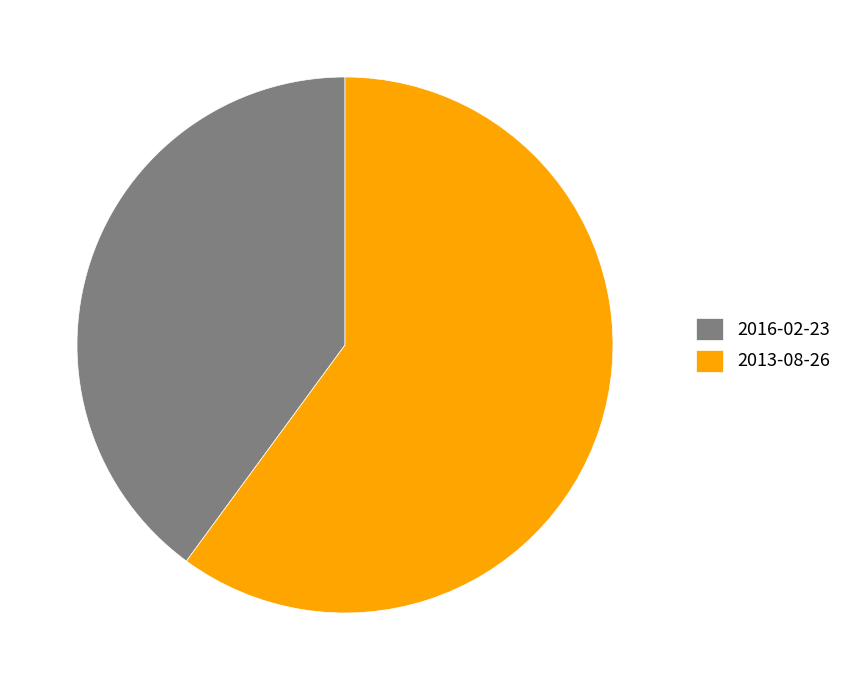

Count the number of slices in the pie.

2